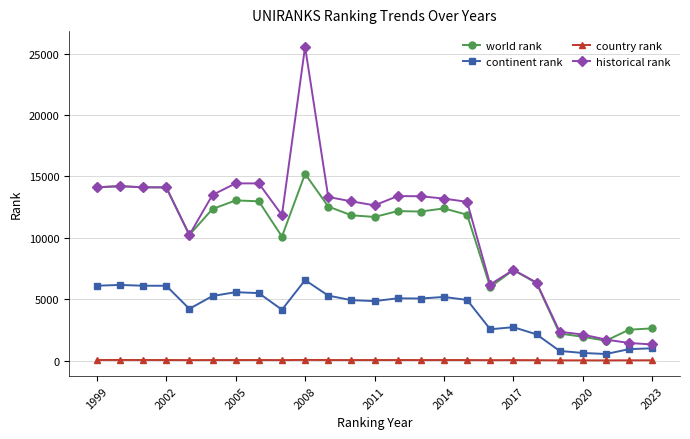

How many lines are shown in the chart?

4